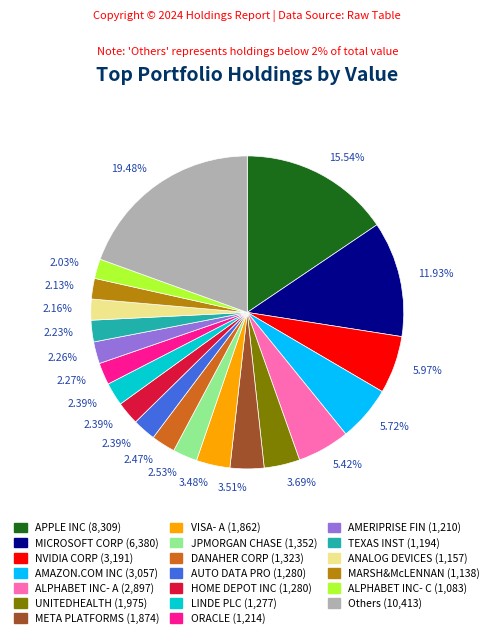

Is there a majority slice in this chart?

No